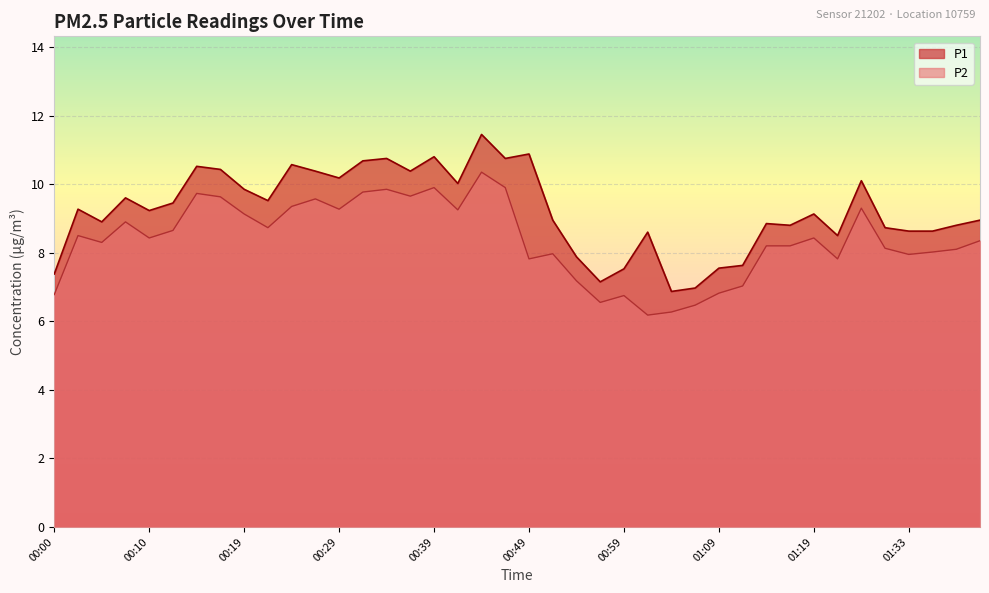

What is the smallest value displayed?

6.2